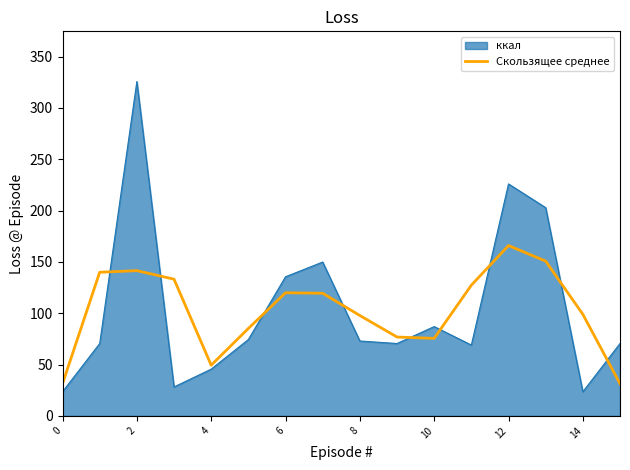

List the series in order of their peak value, lowest first.

Скользящее среднее, ккал